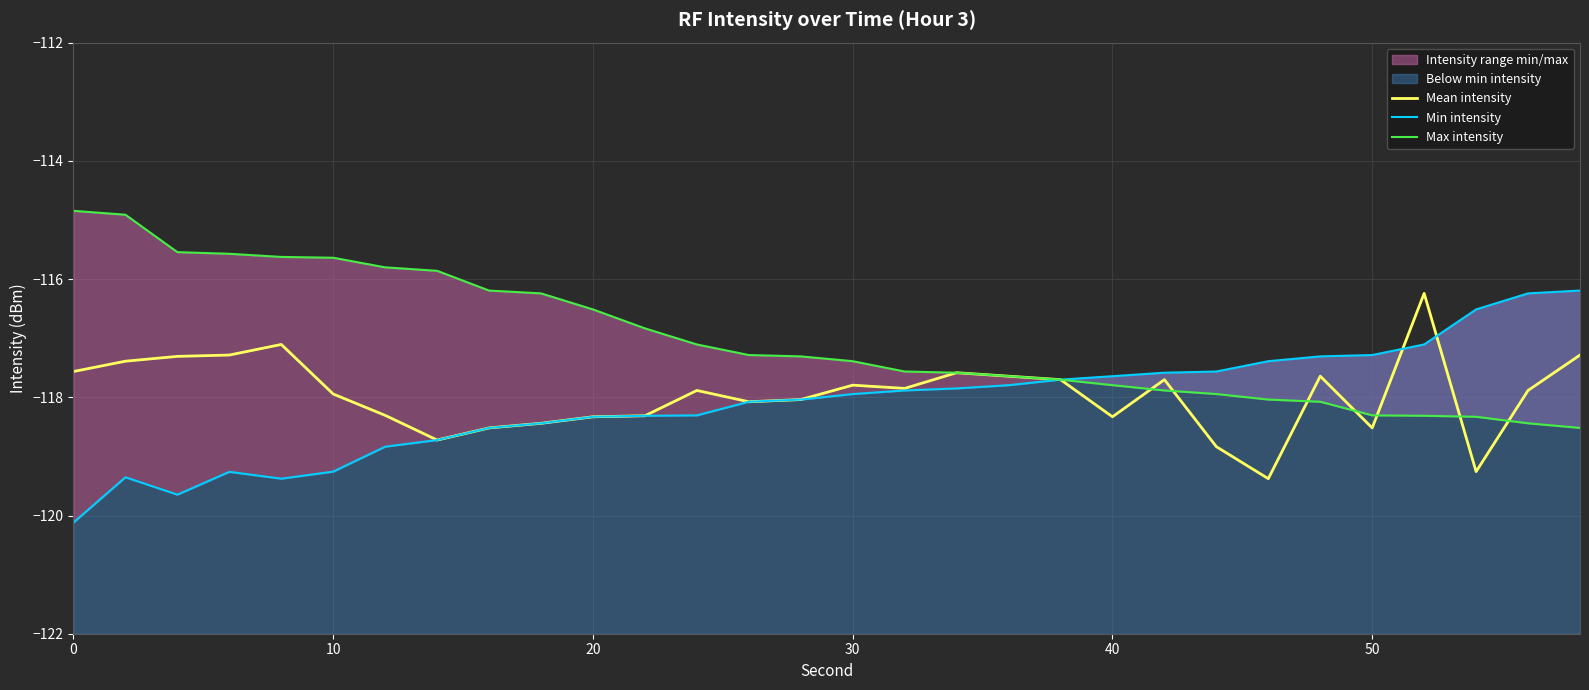

What is the highest value of the Mean intensity series?

-116.2